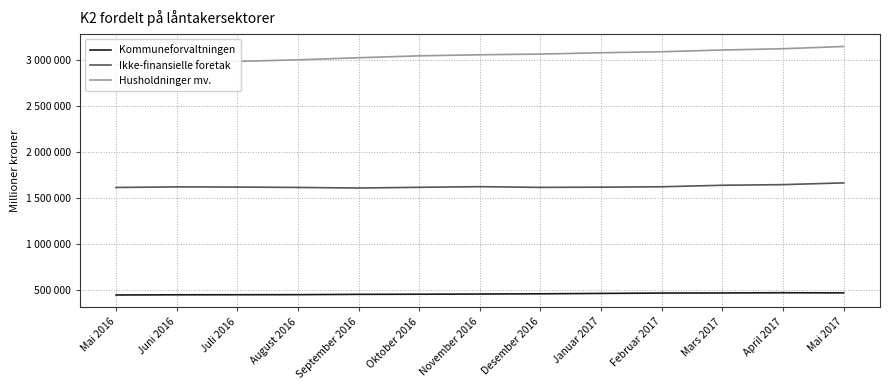

Reading left to right, extract all data points from this chart.

Kommuneforvaltningen: Mai 2016=444349	Juni 2016=446427	Juli 2016=447018	August 2016=448015	September 2016=451432	Oktober 2016=452852	November 2016=454837	Desember 2016=457334	Januar 2017=461555	Februar 2017=465445	Mars 2017=466547	April 2017=468972	Mai 2017=467338
Ikke-finansielle foretak: Mai 2016=1614845	Juni 2016=1621009	Juli 2016=1619293	August 2016=1615116	September 2016=1608683	Oktober 2016=1616575	November 2016=1623425	Desember 2016=1615784	Januar 2017=1618147	Februar 2017=1622520	Mars 2017=1638812	April 2017=1645702	Mai 2017=1664686
Husholdninger mv.: Mai 2016=2952949	Juni 2016=2974150	Juli 2016=2987321	August 2016=3003970	September 2016=3026777	Oktober 2016=3047801	November 2016=3059262	Desember 2016=3066771	Januar 2017=3081472	Februar 2017=3092109	Mars 2017=3111134	April 2017=3125081	Mai 2017=3149410